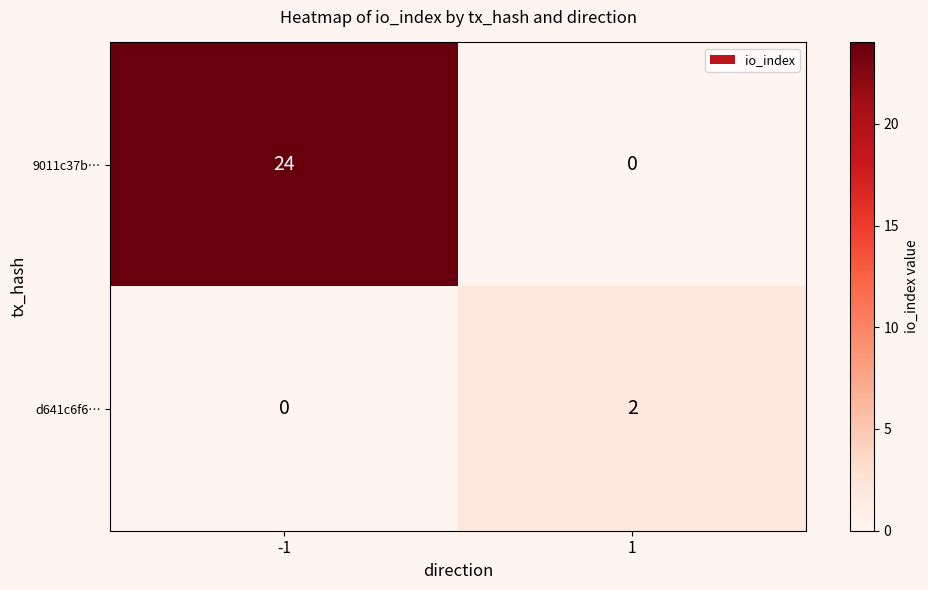

At 1, list the series in order from smallest to largest.

9011c37b…, d641c6f6…